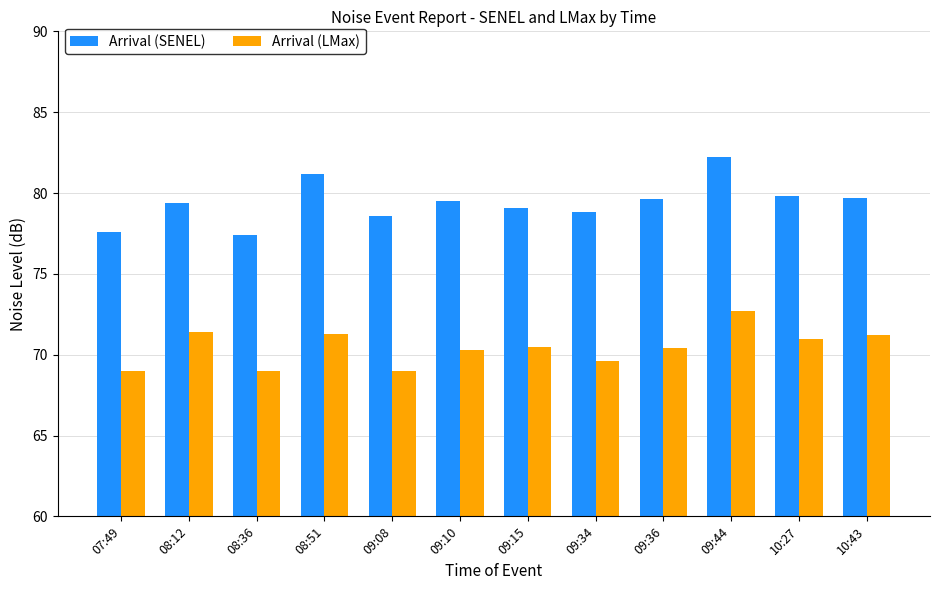

Count the number of categories in the chart.

12